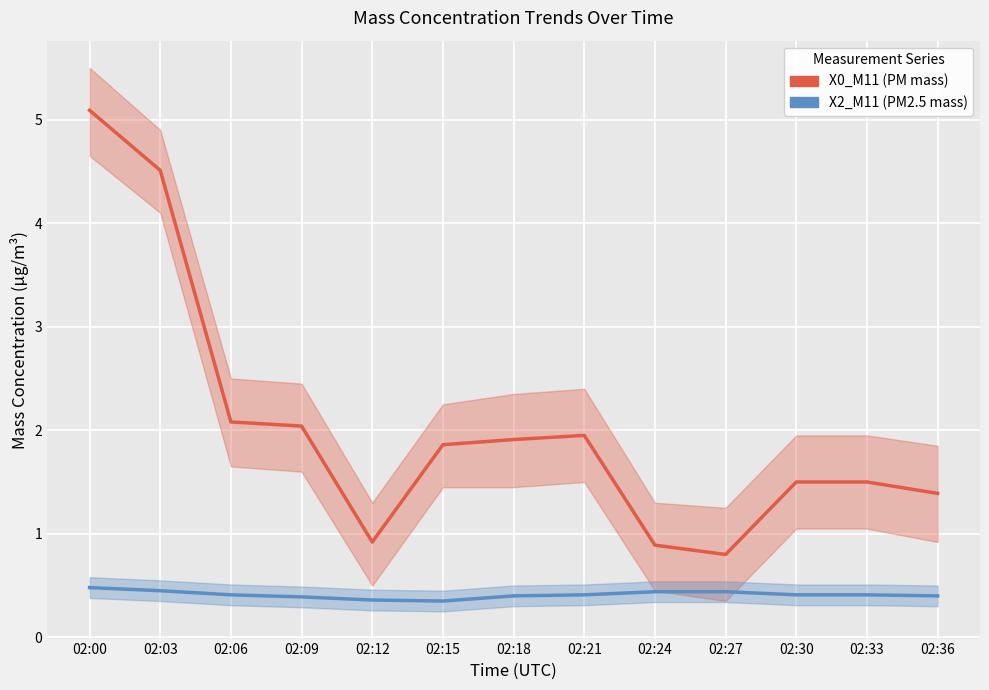

Is it true that X0_M11 (PM mass) equals 2.7 at 02:09?

False